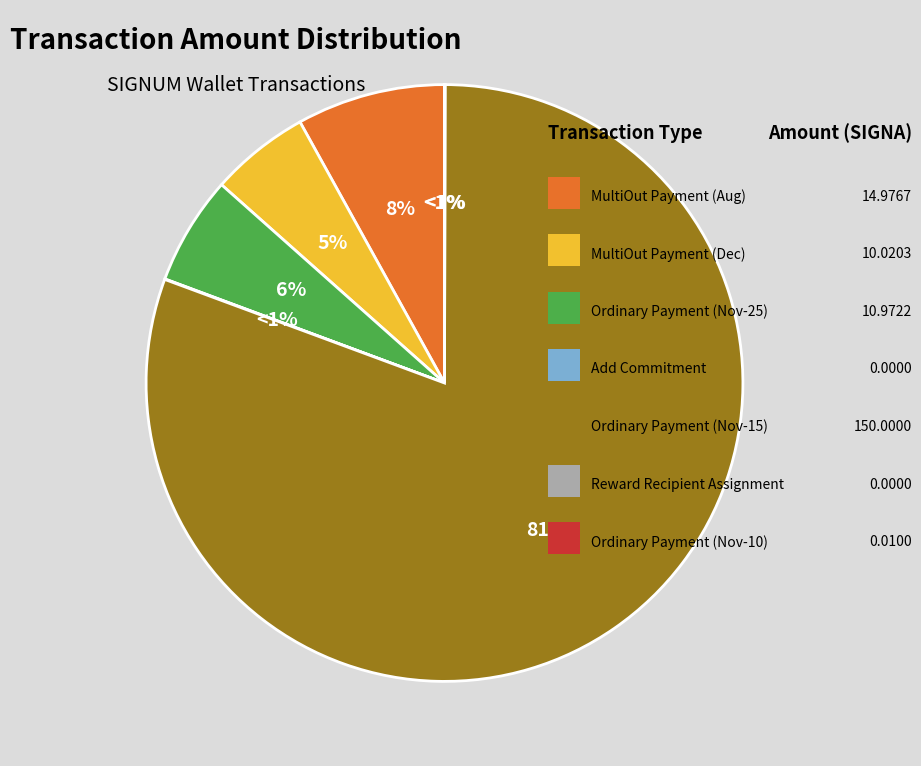

The Ordinary Payment
(2022-11-25) slice represents 6% of the pie. True or false?

True